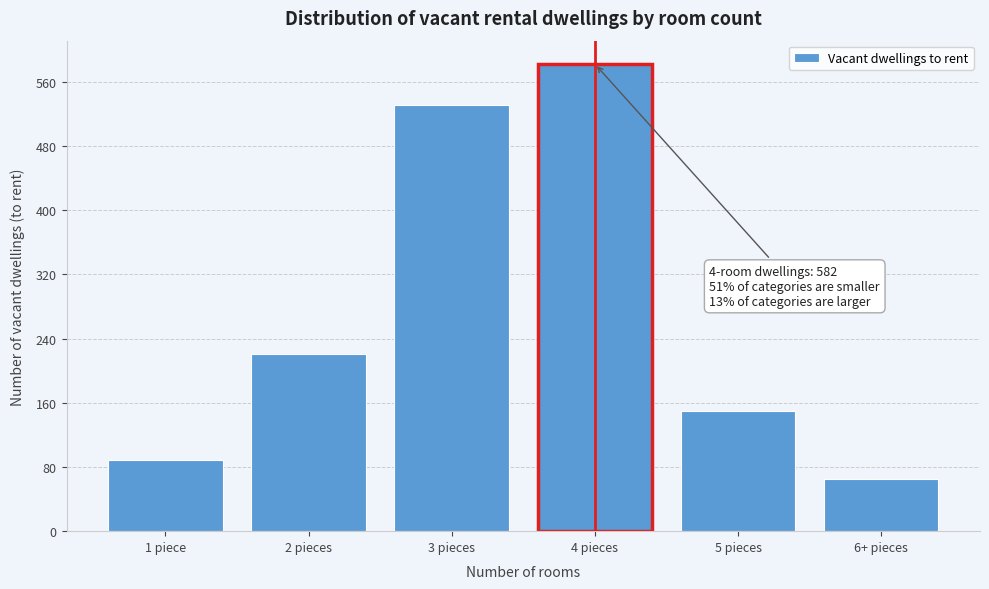

Reading left to right, extract all data points from this chart.

1 piece=89	2 pieces=221	3 pieces=531	4 pieces=582	5 pieces=150	6+ pieces=65